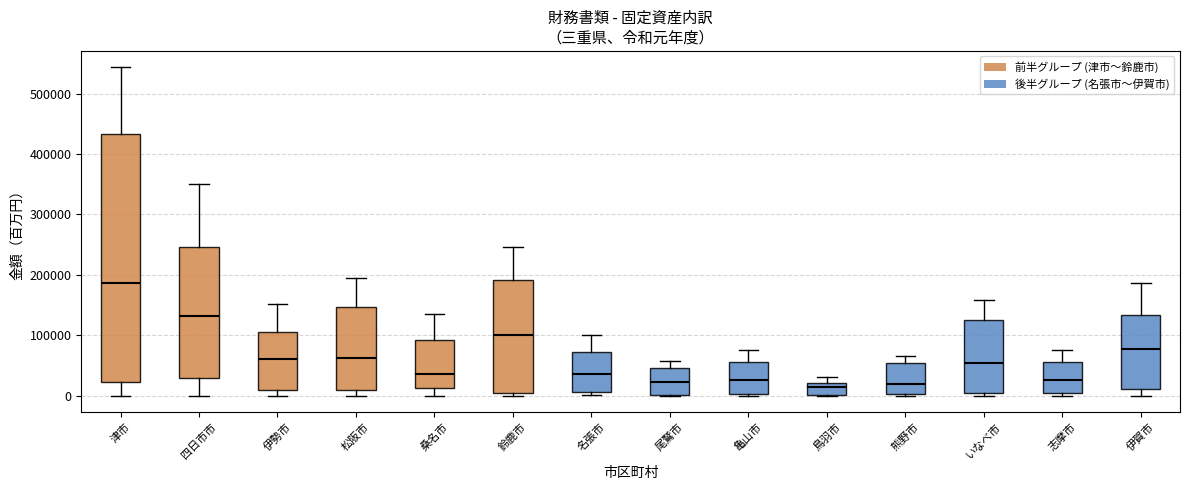

Which box is the tallest, from its lower edge to its upper edge?

津市